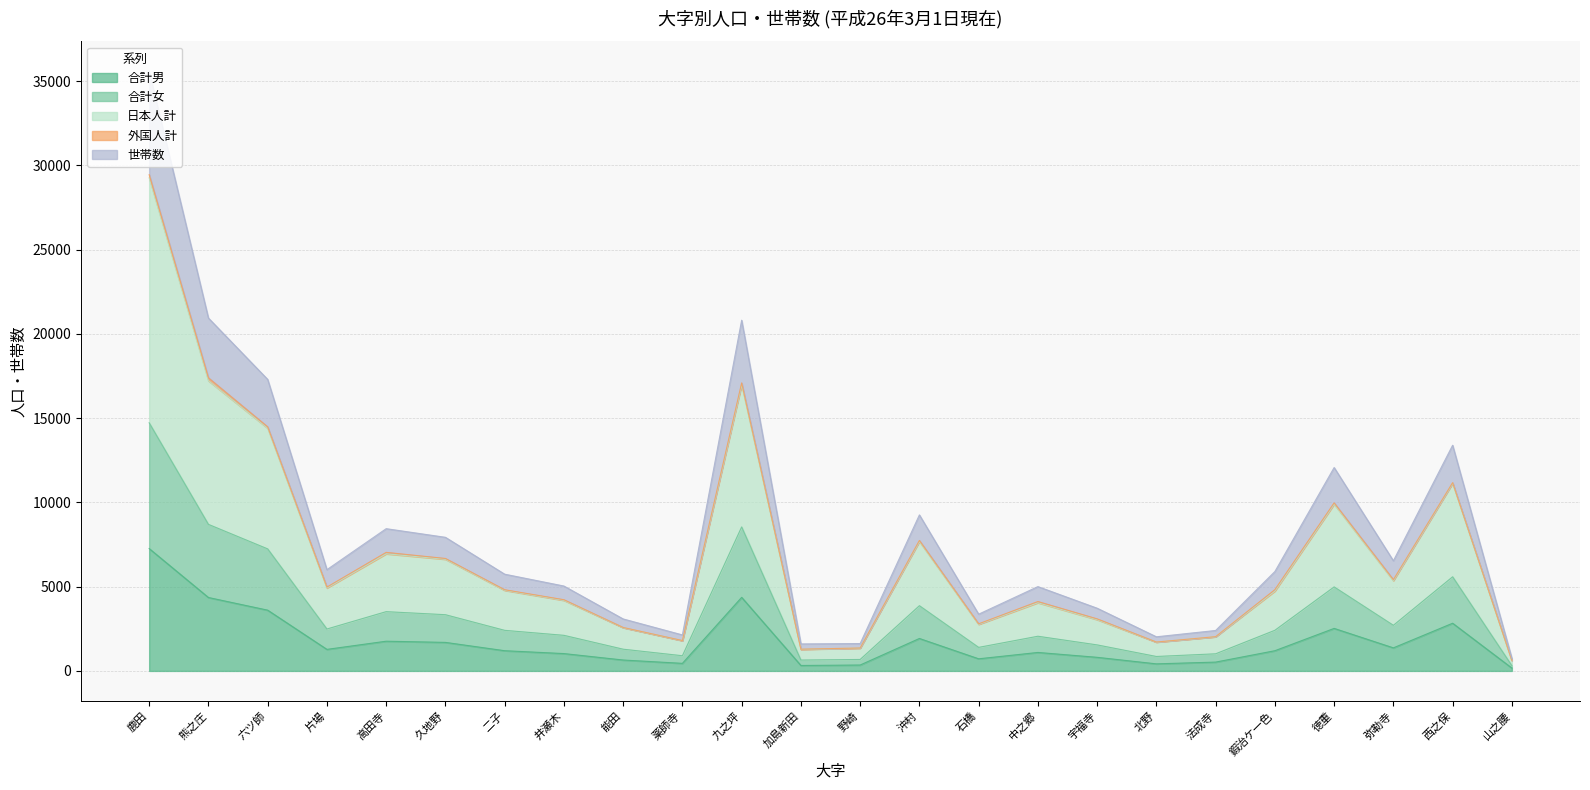

Where is 世帯数 nearest to the value 18158?

六ツ師